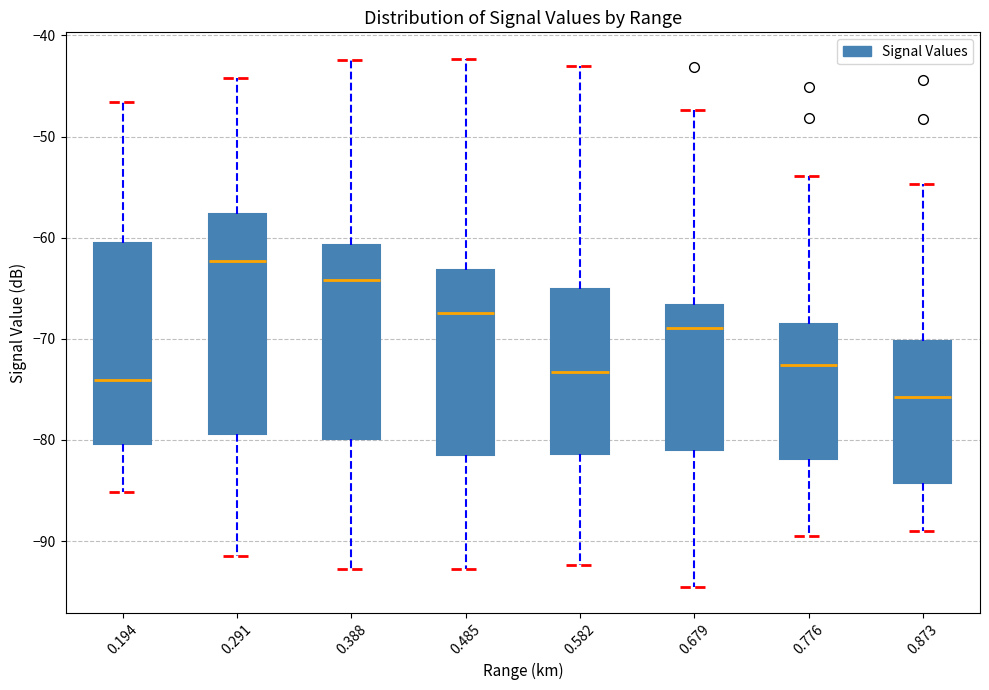

Where is the lower edge of the box at x = 0.194 on the y-axis? The values are not printed on the chart, so give them approximately, as read against the axis.

-80